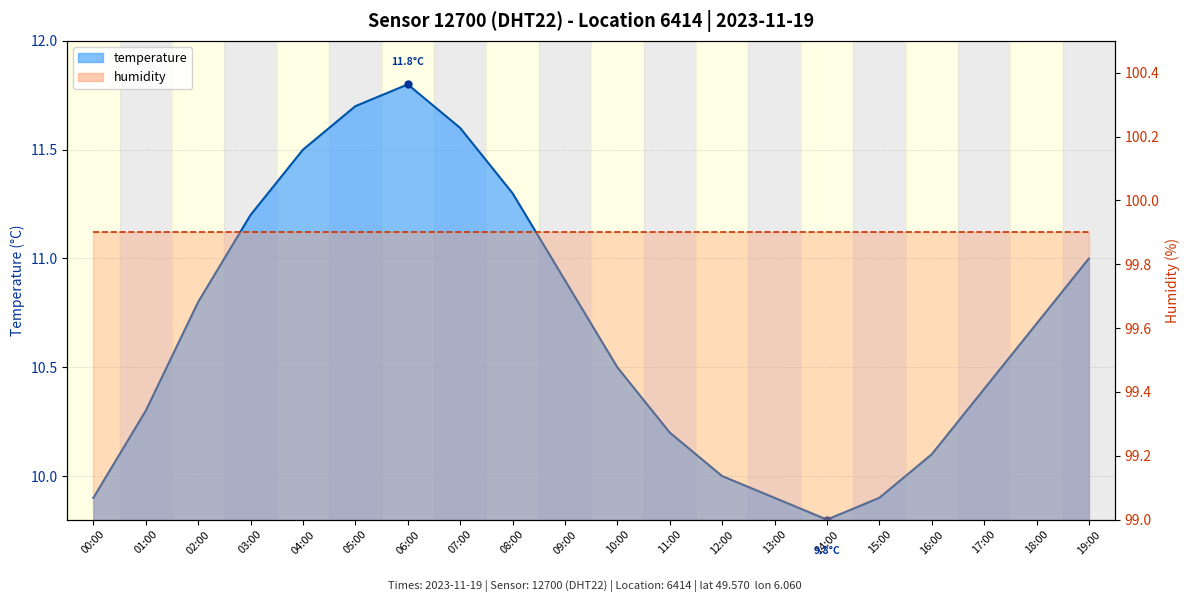

What is the sum of the values at 08:00 and 04:00?

22.8